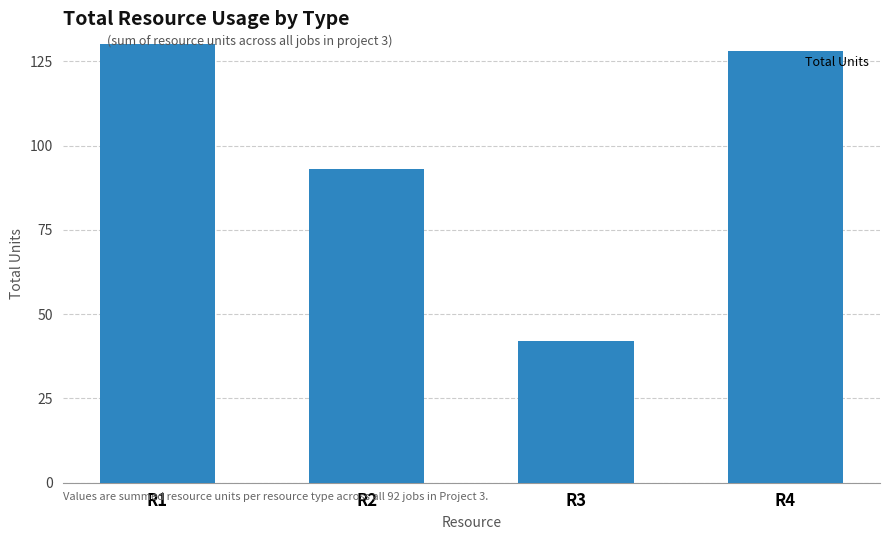

Rank the categories by value from lowest to highest.

R3, R2, R4, R1